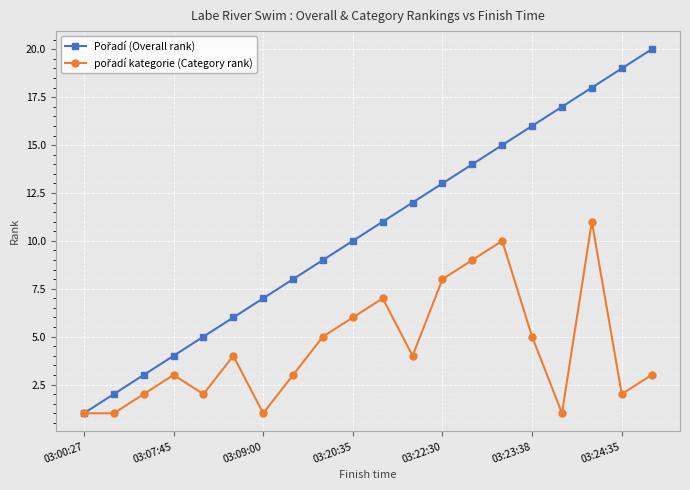

How many categories are shown in the chart?

20